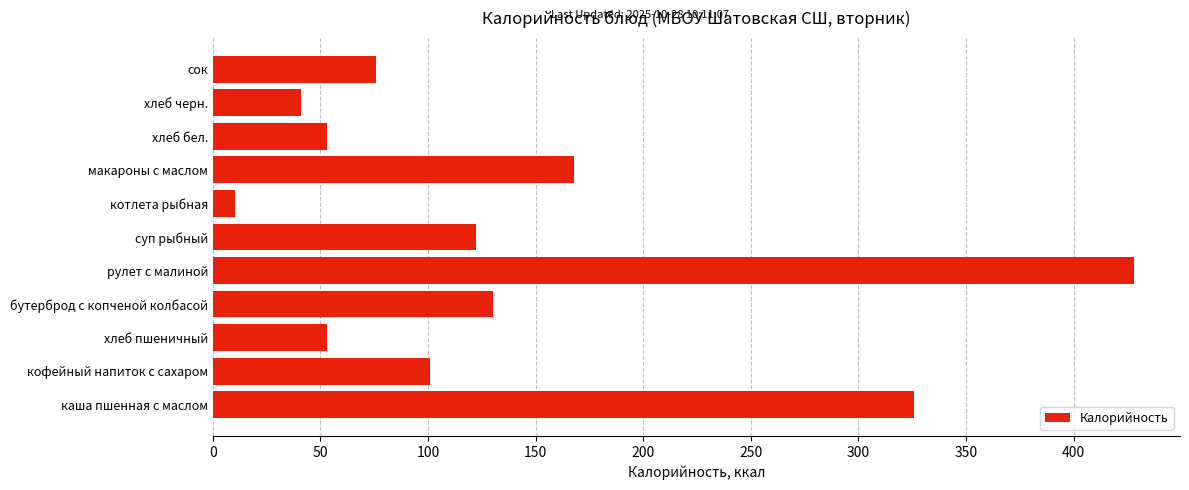

How many values are below 101?

5